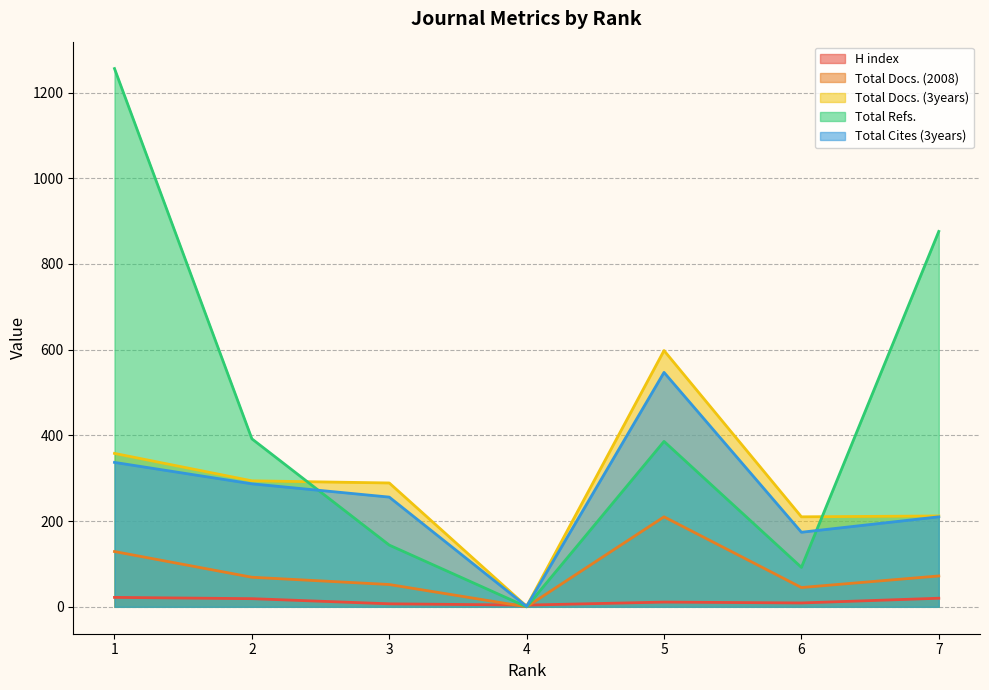

Reading left to right, transcribe all the data shown in this chart.

H index: 22	19	7	4	11	9	20
Total Docs. (2008): 129	69	52	0	210	45	72
Total Docs. (3years): 358	294	289	1	598	210	212
Total Refs.: 1256	392	144	0	386	92	876
Total Cites (3years): 337	287	256	1	547	174	210